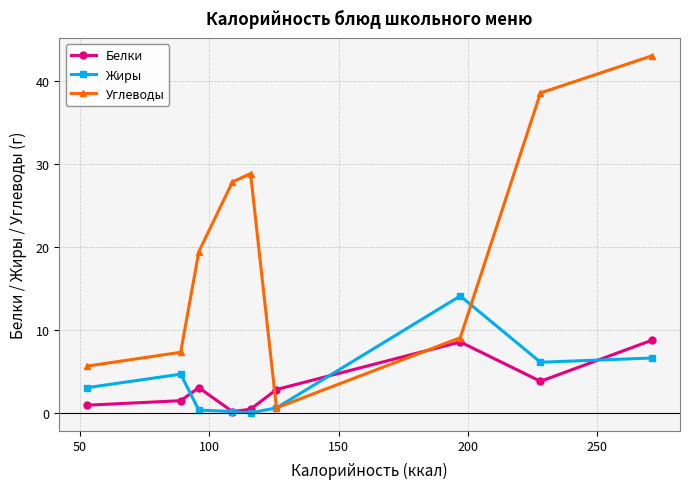

Which series has the largest total across all categories?

Углеводы